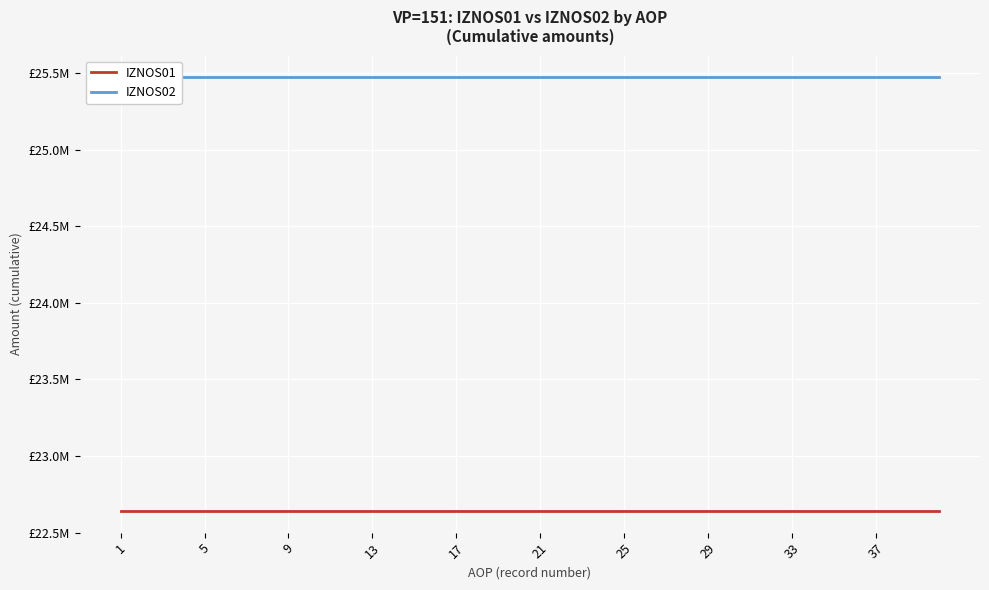

True or false: IZNOS02 has more than 0 points higher than both neighbors.

False